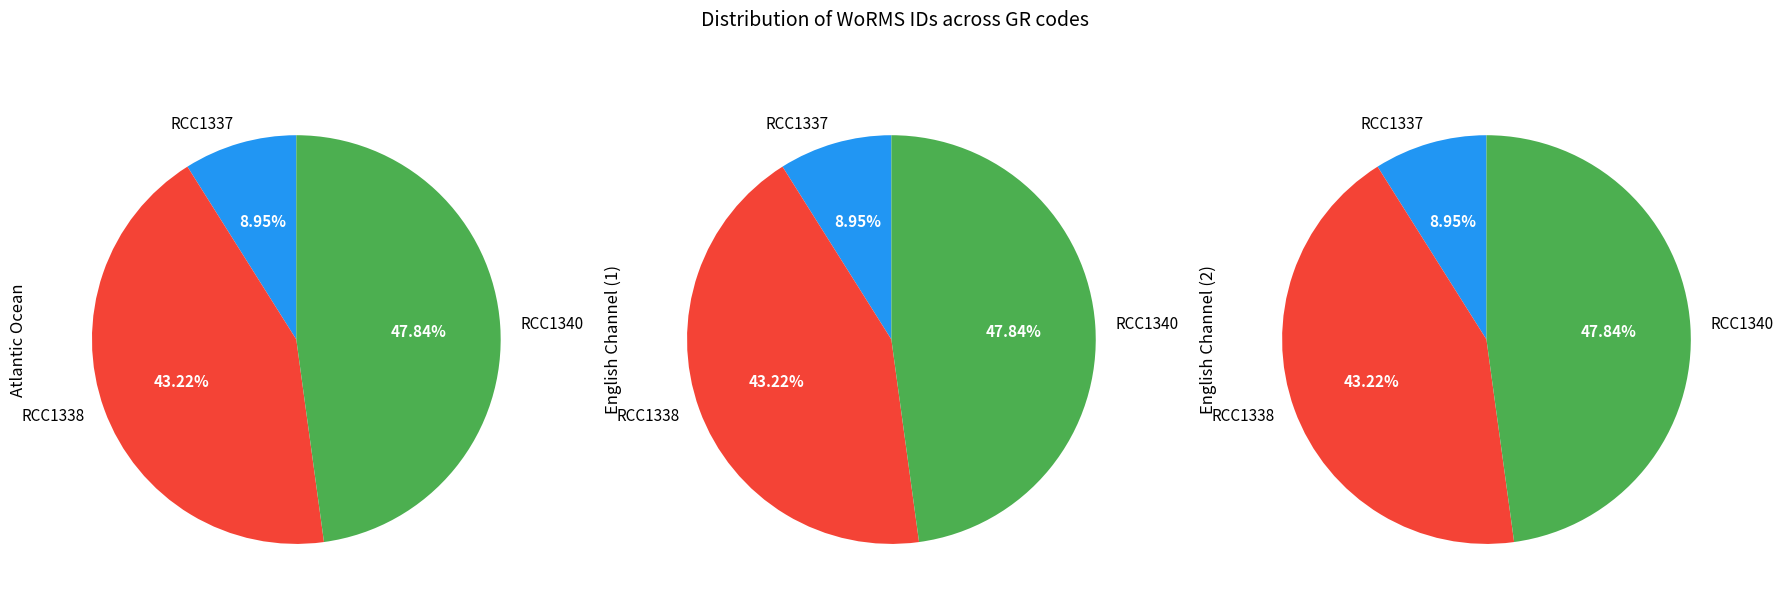

To the nearest percent, what is the difference between the RCC1340 and RCC1337 slice percentages?

39%